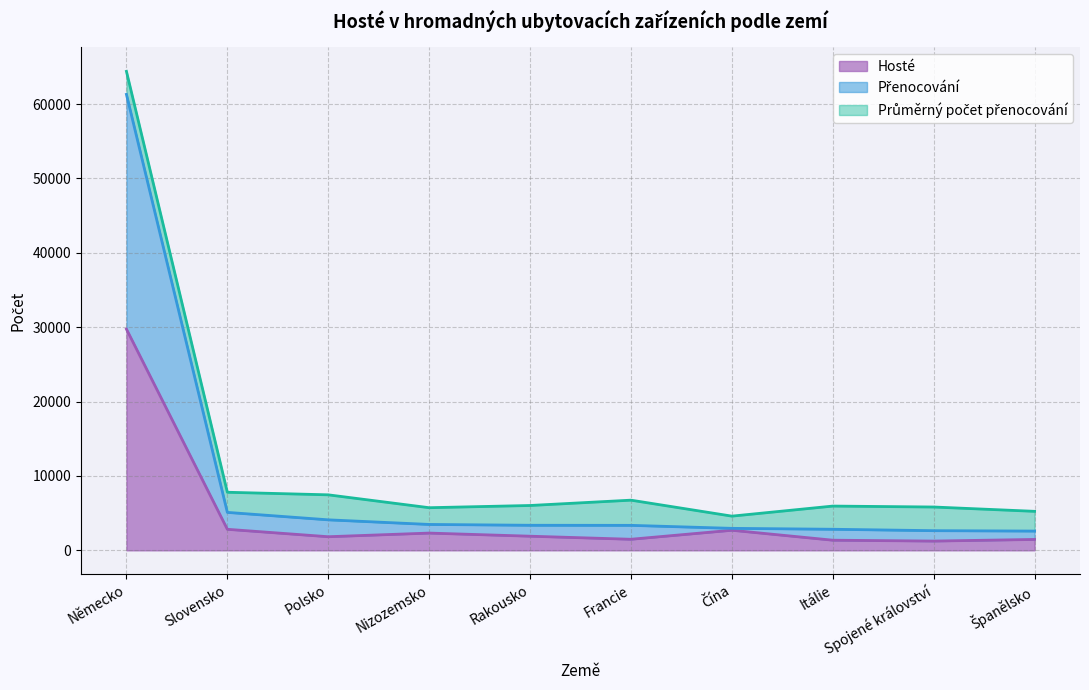

Is the value of Hosté at Čína greater than the value of Přenocování at Spojené království?

Yes